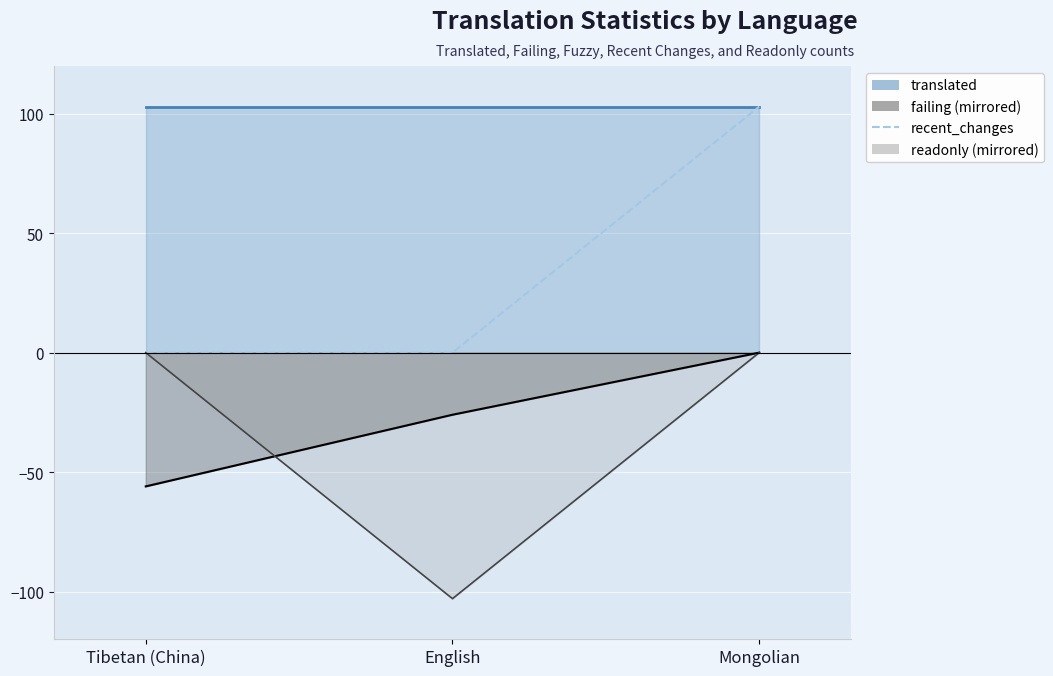

Rank the categories by value from highest to lowest.

Mongolian, Tibetan (China), English